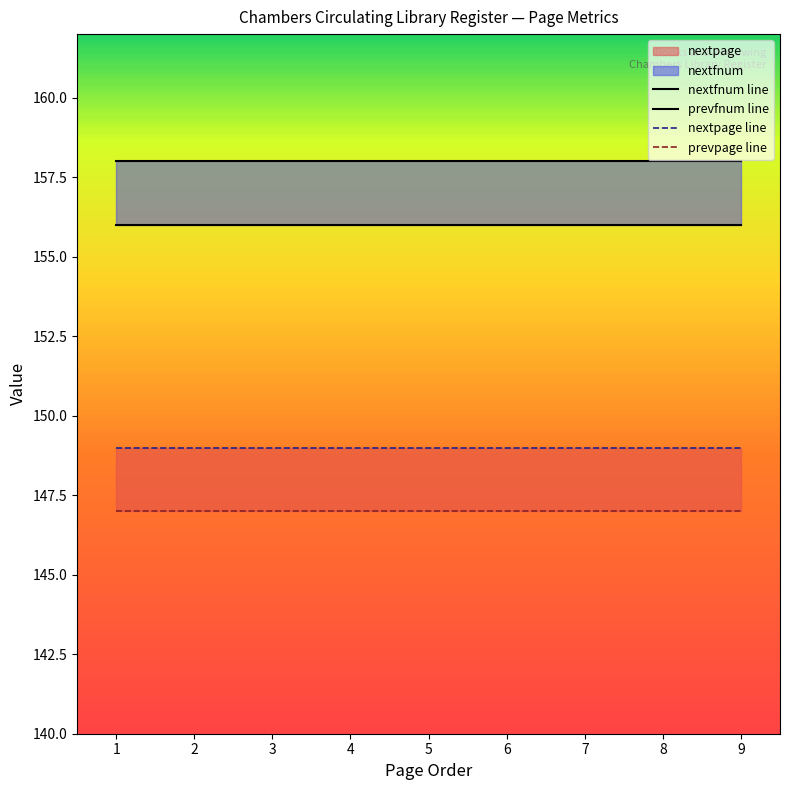

True or false: nextpage and prevfnum intersect in this chart.

False